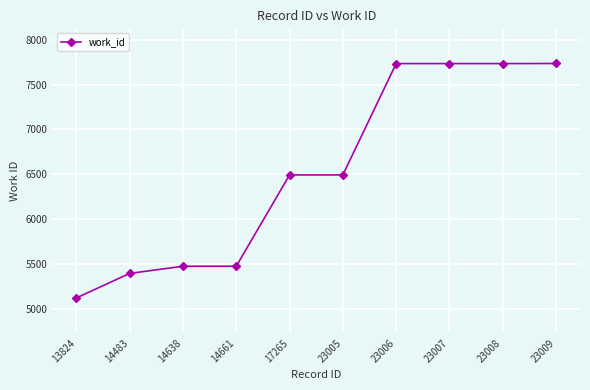

What is the value of the 10th point from the left?

7735